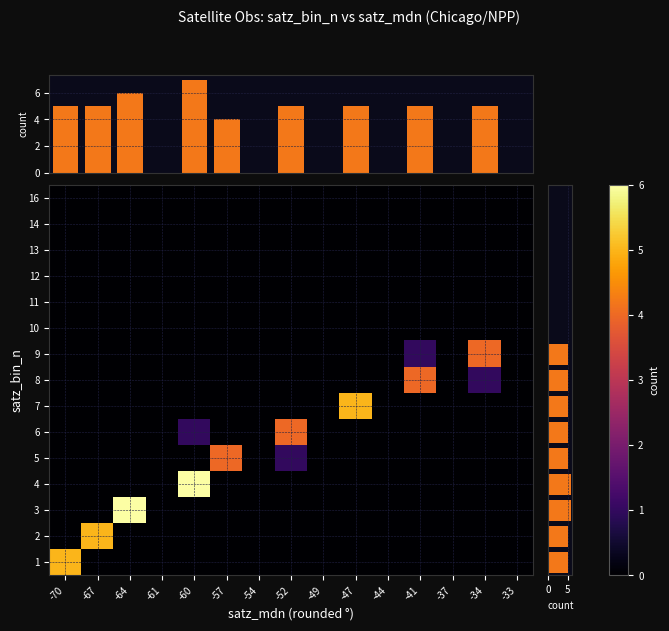

What is the highest value of the 4 series?

6